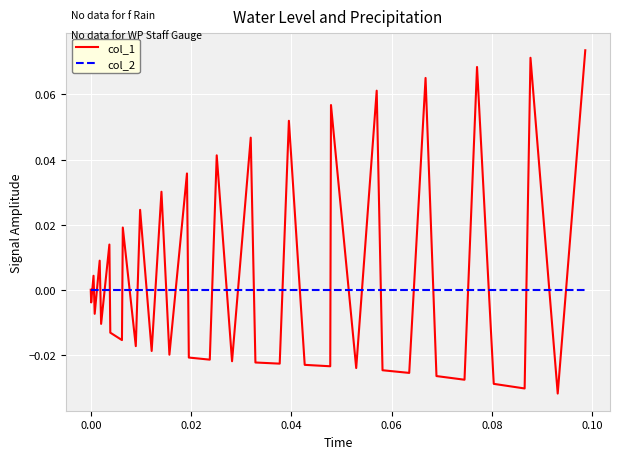

How many lines are shown in the chart?

2